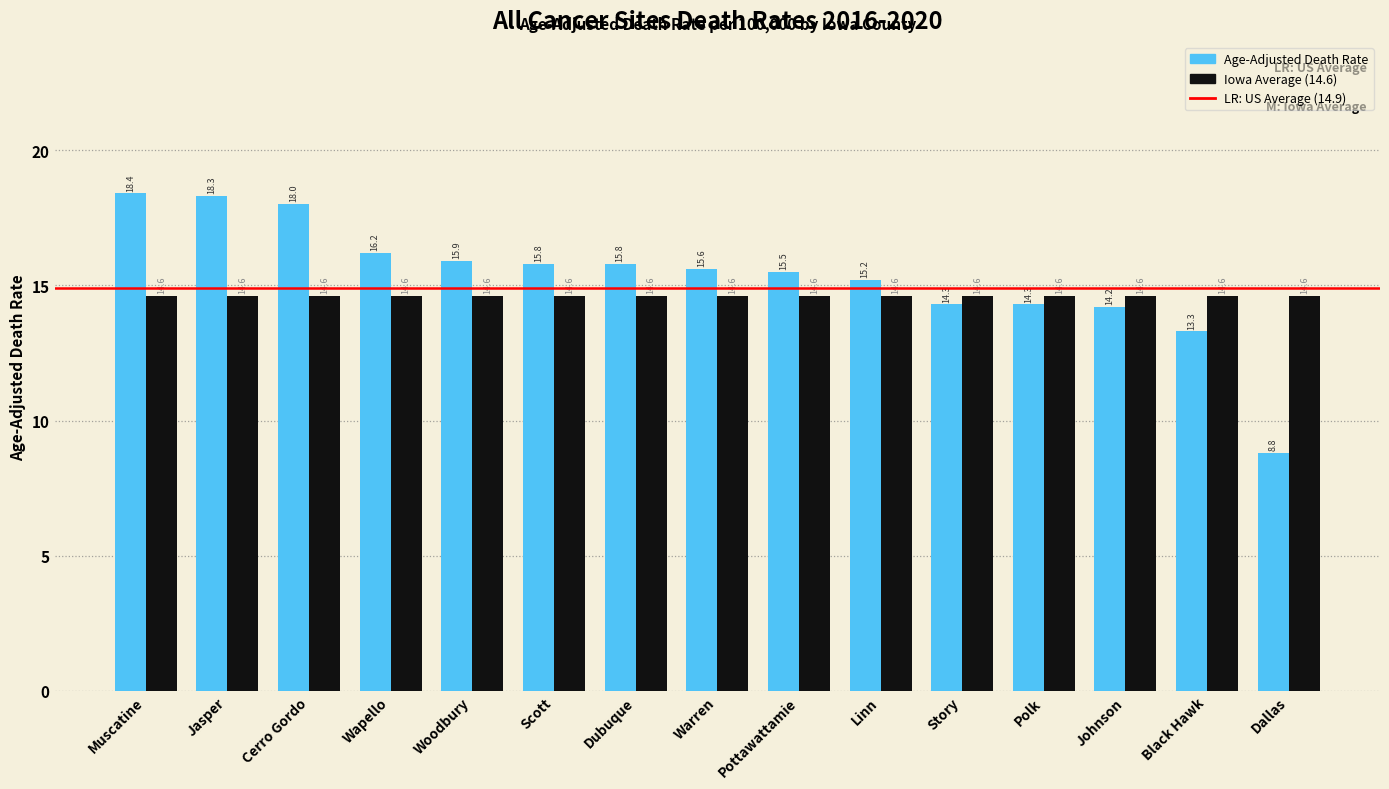

What is the label of the 8th bar from the left?

Warren